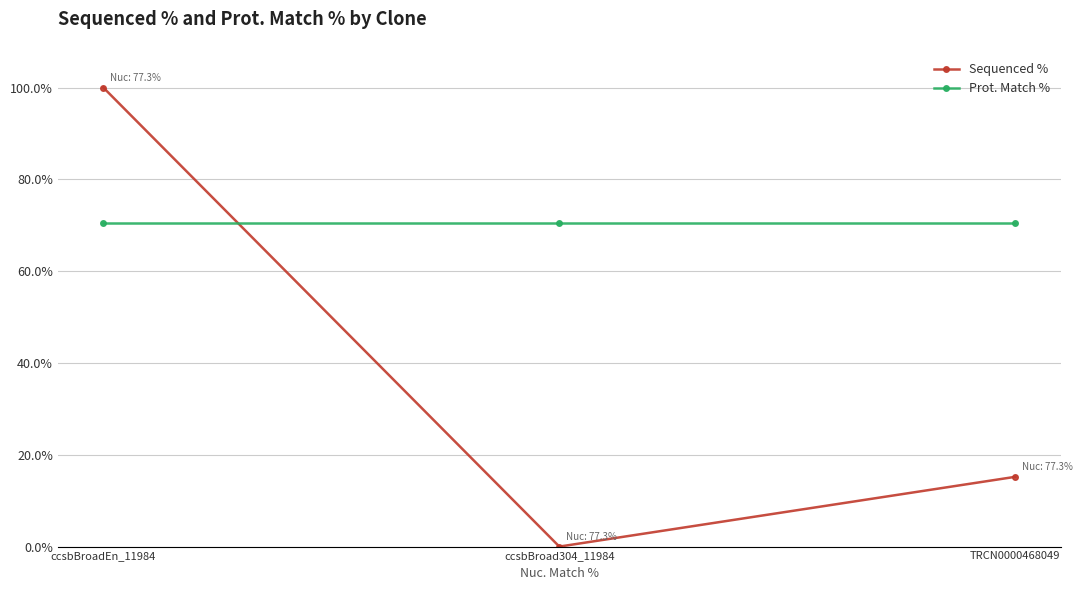

At which category does the chart reach its peak across all series?

ccsbBroadEn_11984